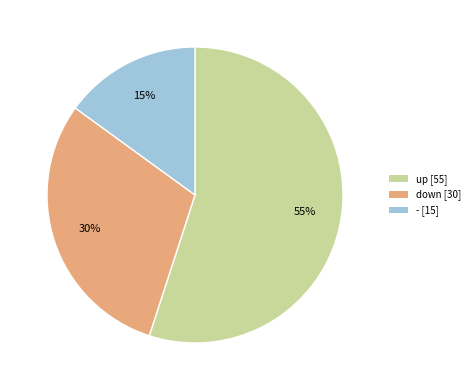

Which slice is the smallest?

-